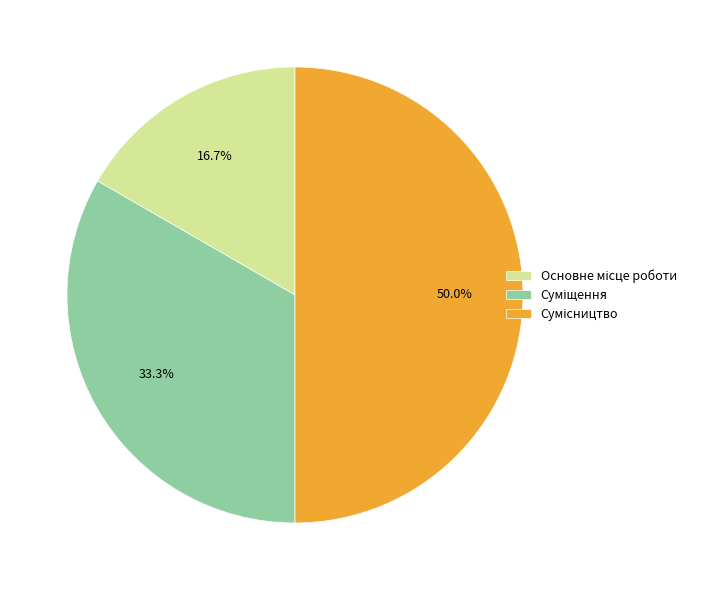

What is the change in value from Суміщення to Сумісництво?

+1